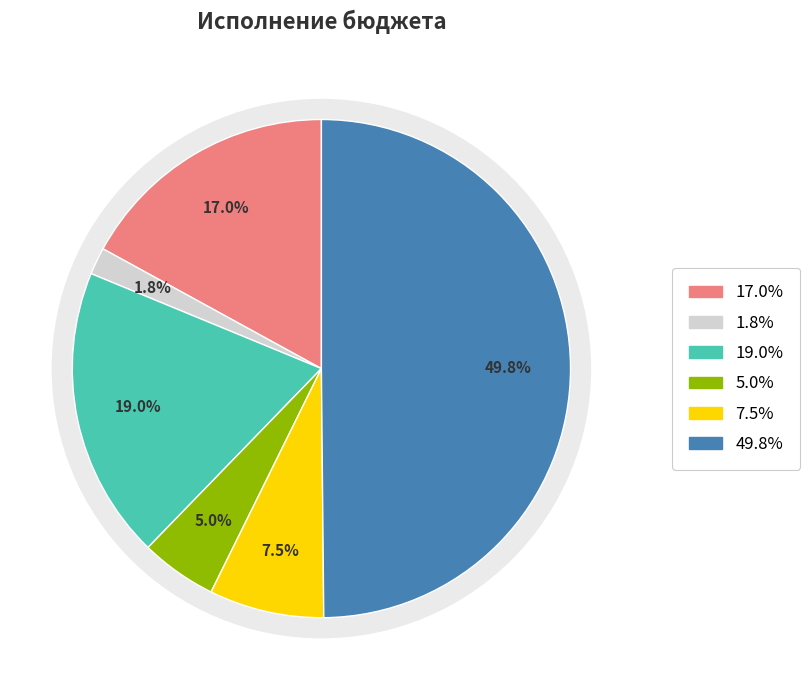

What percentage is the Поддержка коммунального хозяйства slice, to the nearest percent?

5%